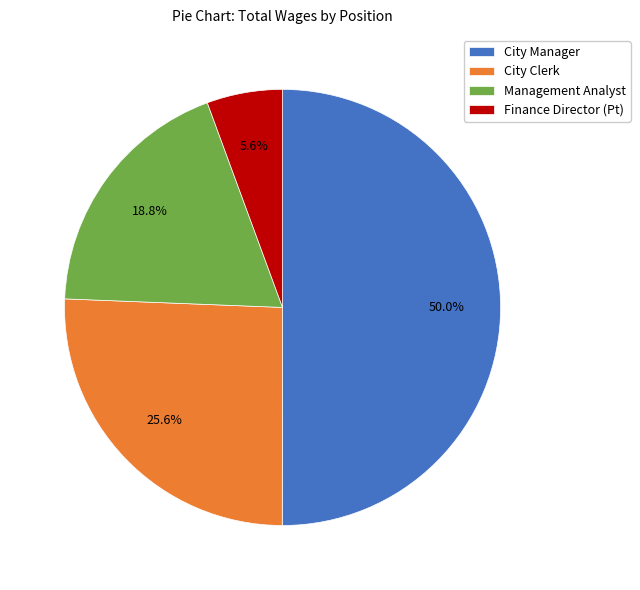

Rank the categories by value from highest to lowest.

City Manager, City Clerk, Management Analyst, Finance Director (Pt)